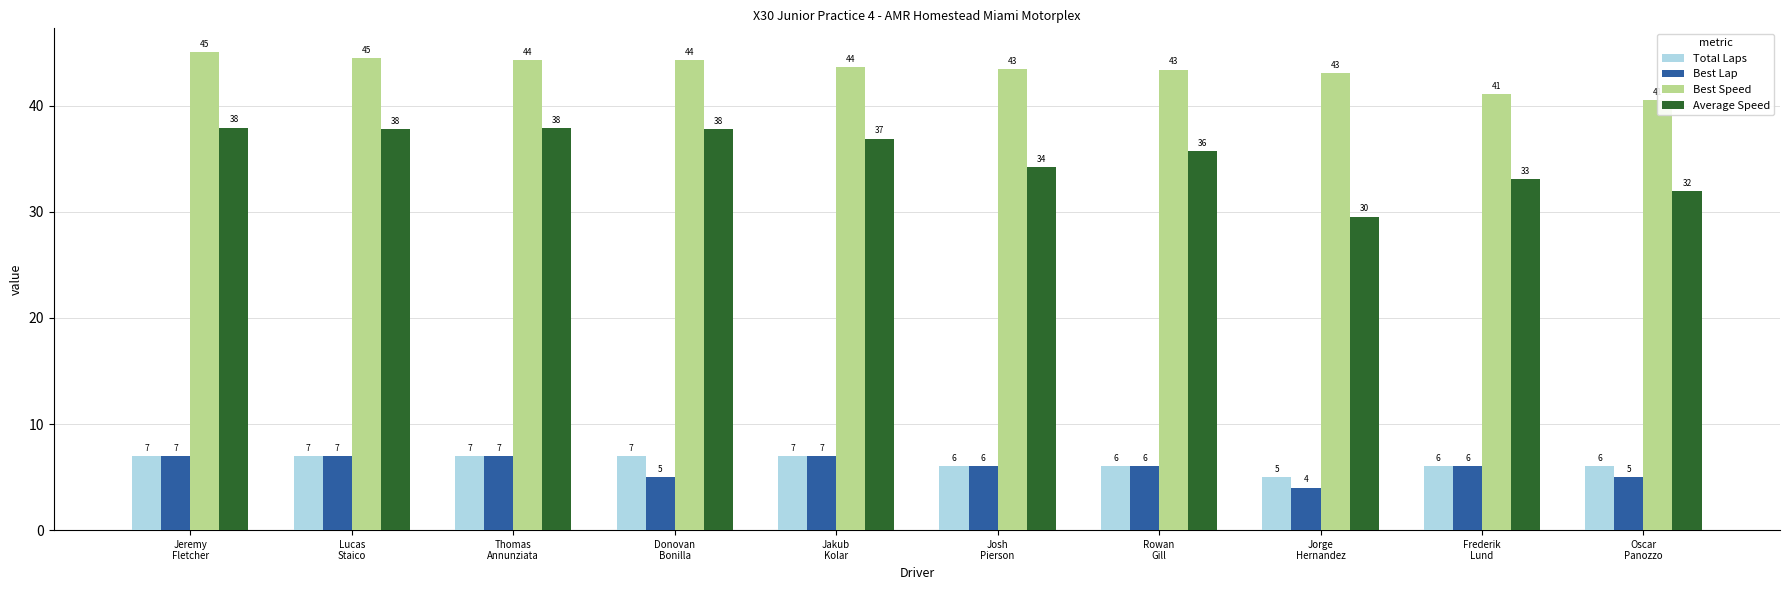

What is the minimum value shown in the chart?

4.0